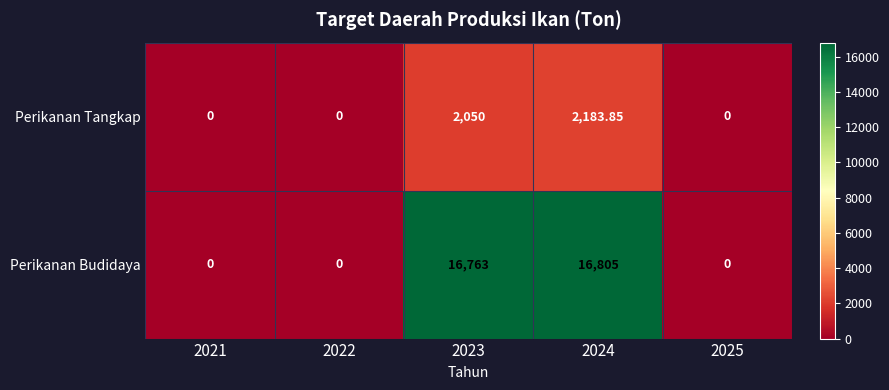

Rank the series by their average value, from lowest to highest.

Perikanan Tangkap, Perikanan Budidaya